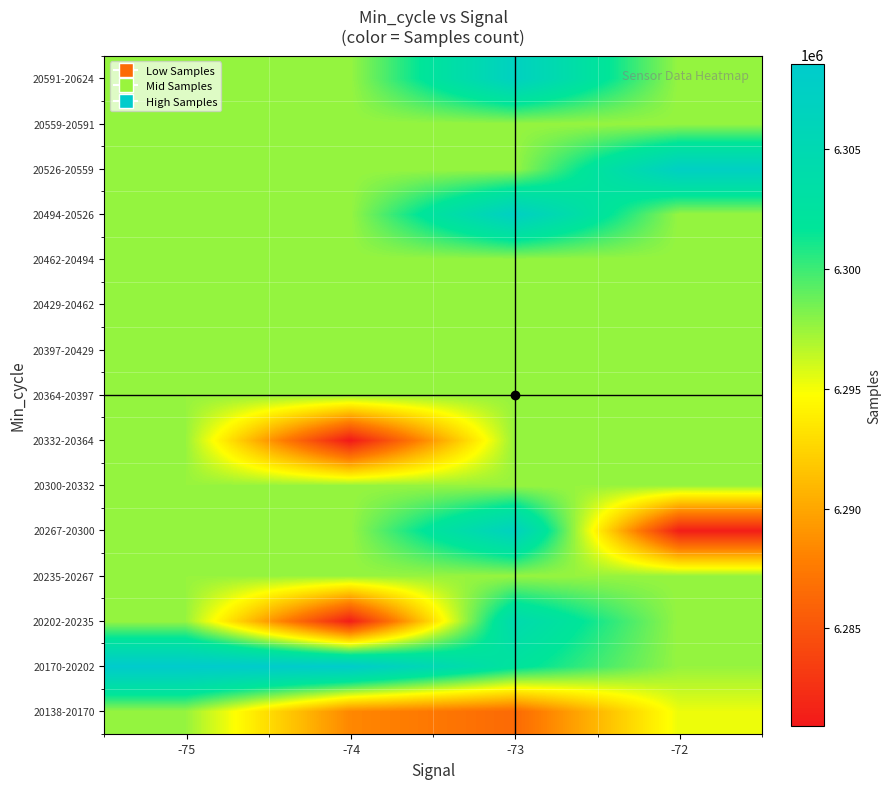

What is the spread (max minus min) of values at -72?

26167.0